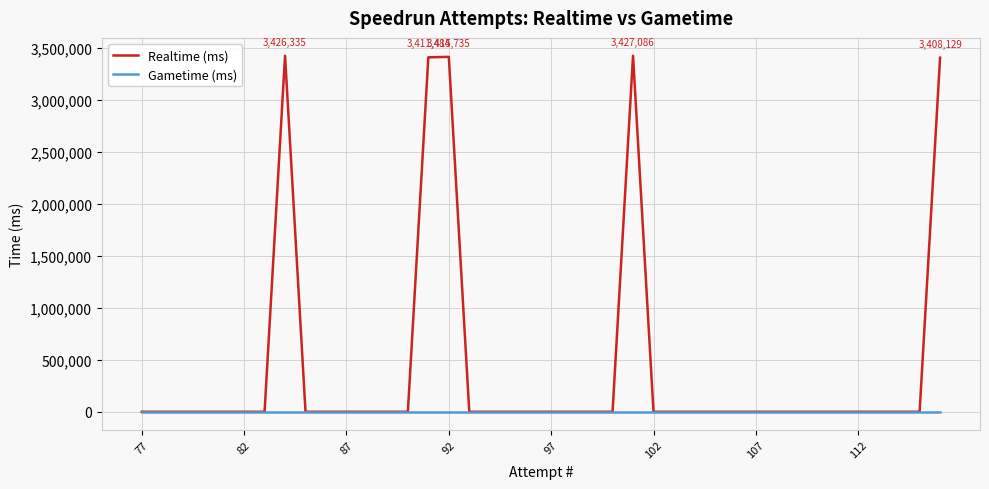

What is the highest value of the Realtime (ms) series?

3427086